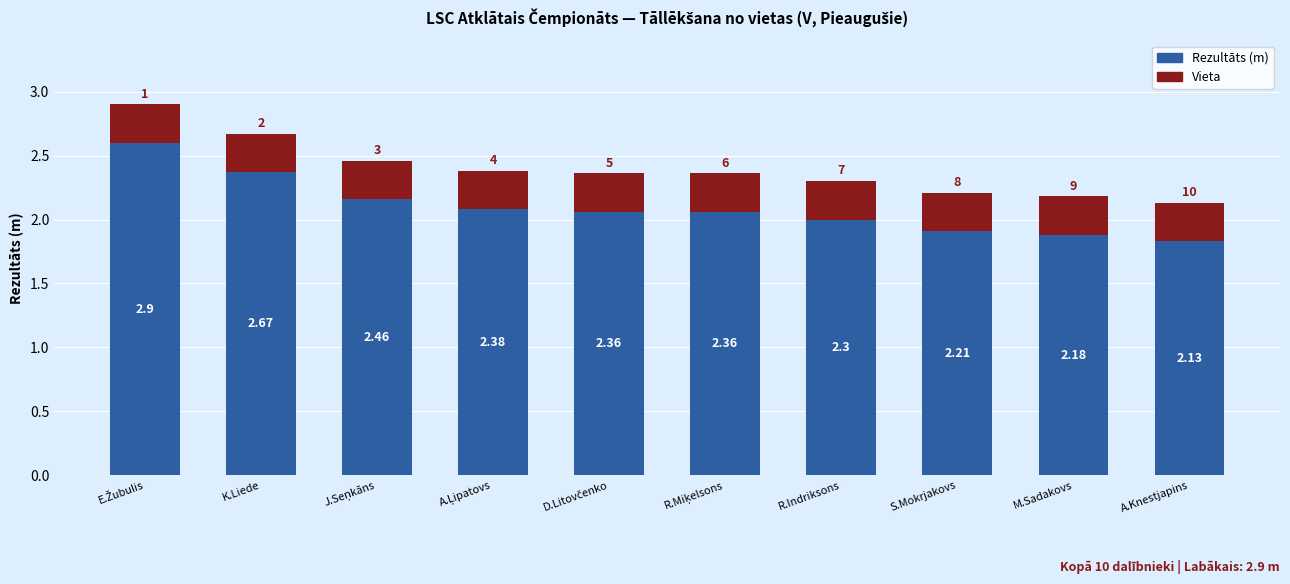

How many bars are there in total?

10